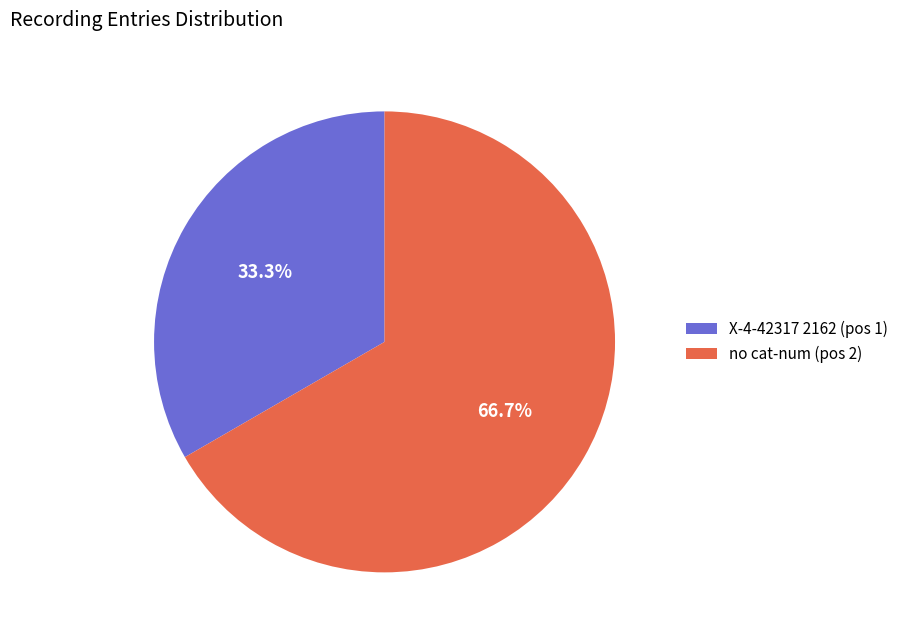

How many slices are in this pie chart?

2